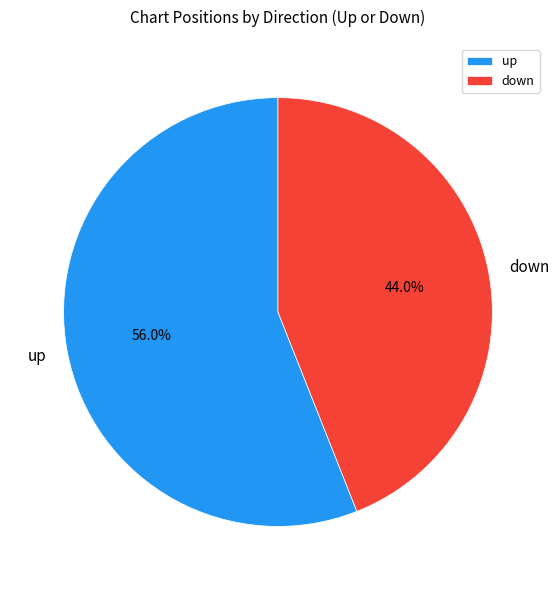

How many slices are in this pie chart?

2